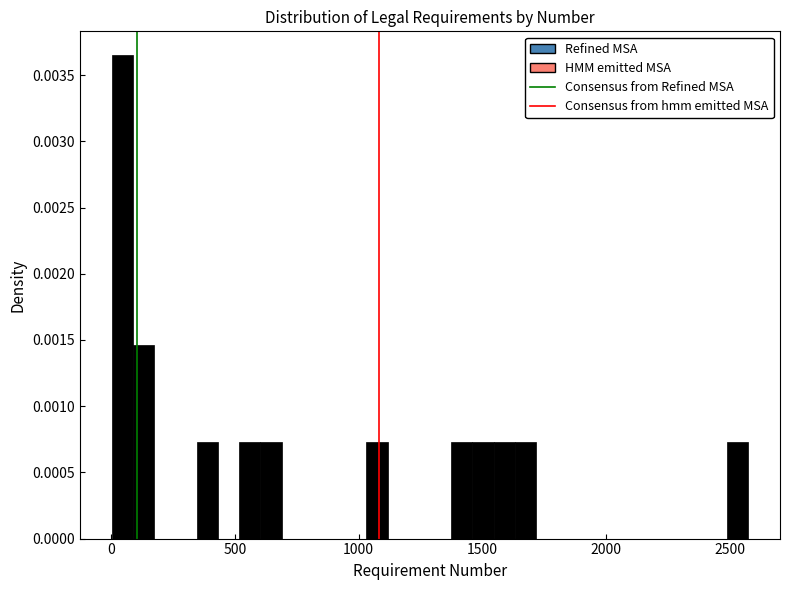

Read against the x-axis, roughly where is the centre of the tallest bar?

50